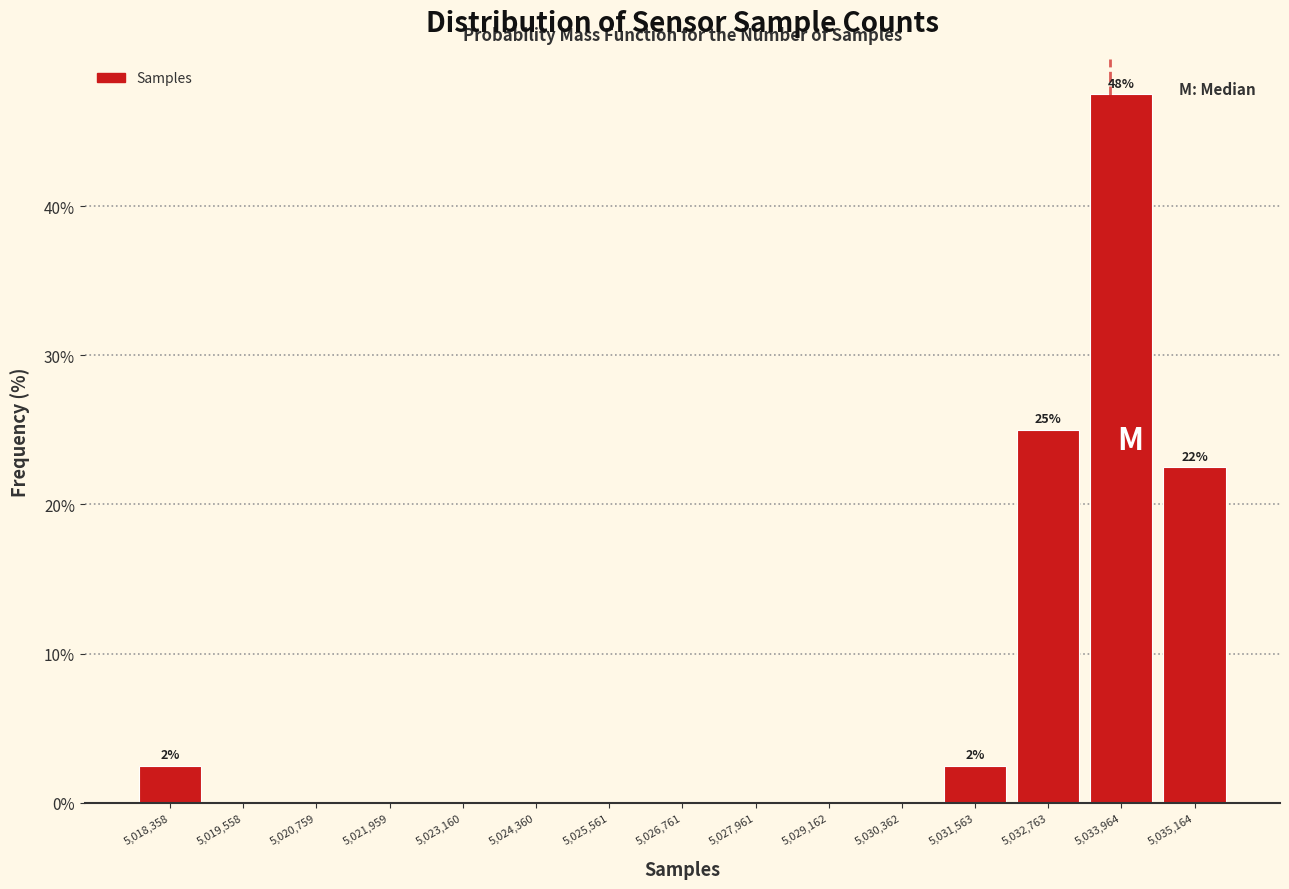

Which range on the x-axis has the tallest bar?

5033400 to 5034600